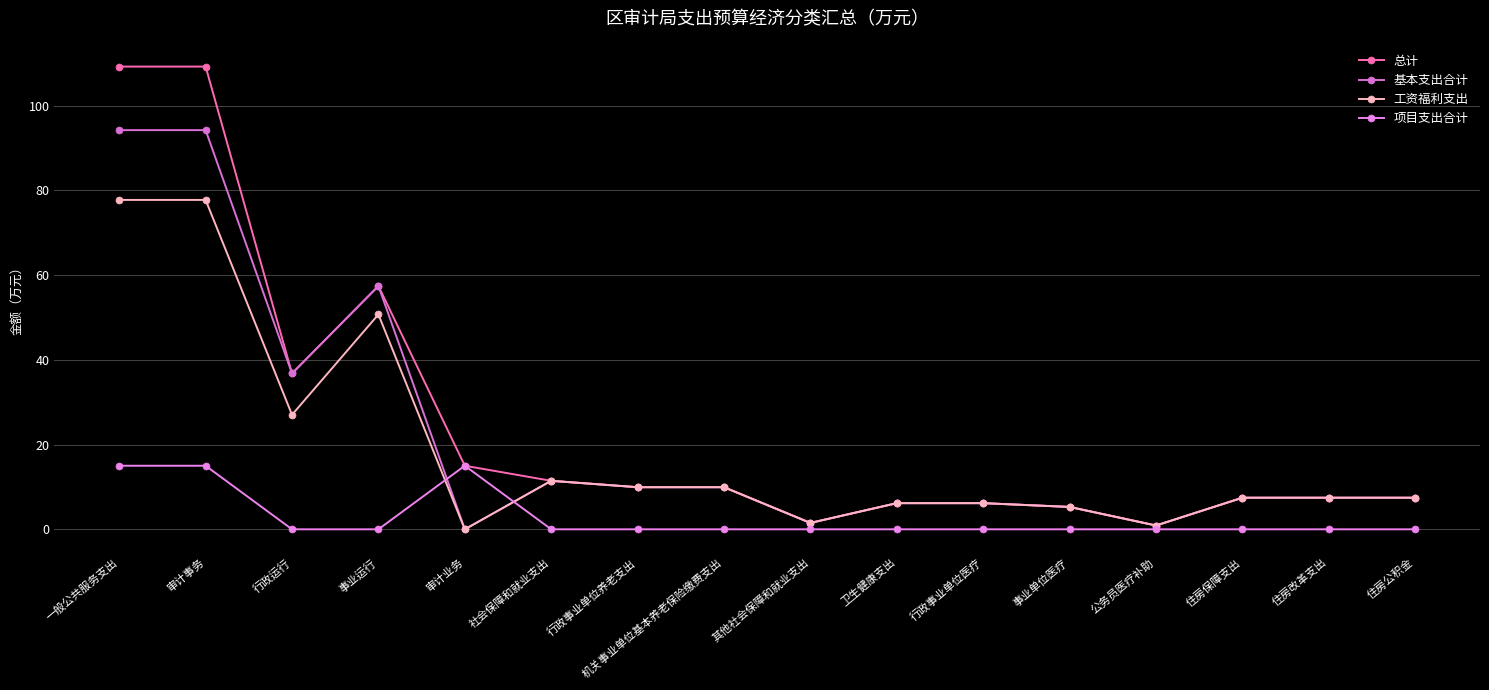

How many series are shown in this chart?

4